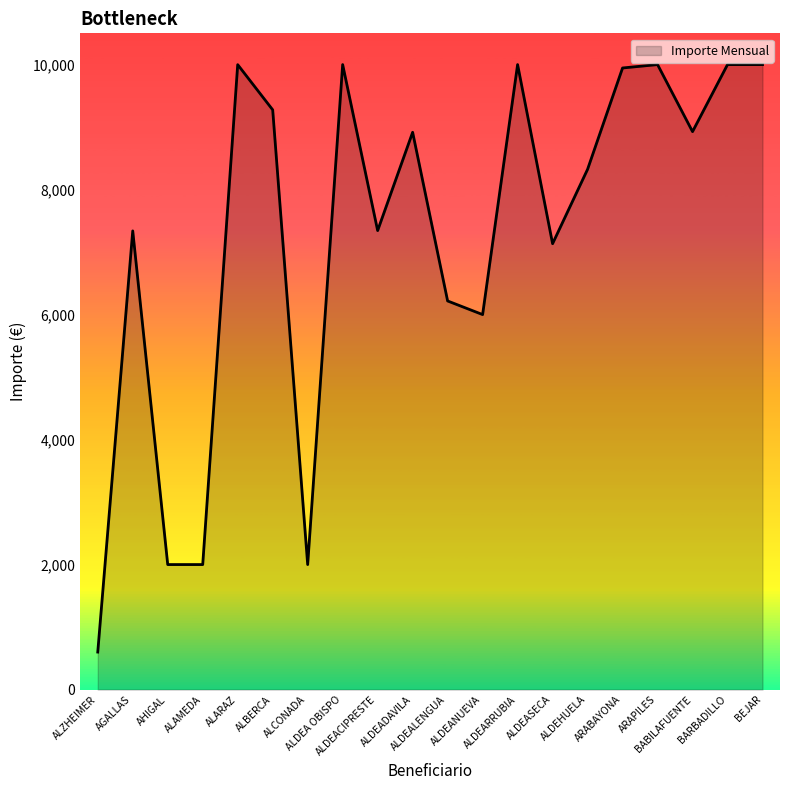

What is the greatest value displayed?

10000.0